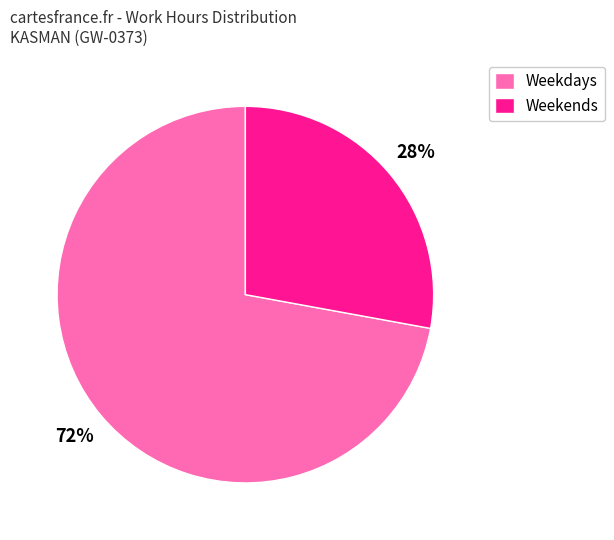

To the nearest percent, what is the difference between the largest and smallest slice percentages?

44%